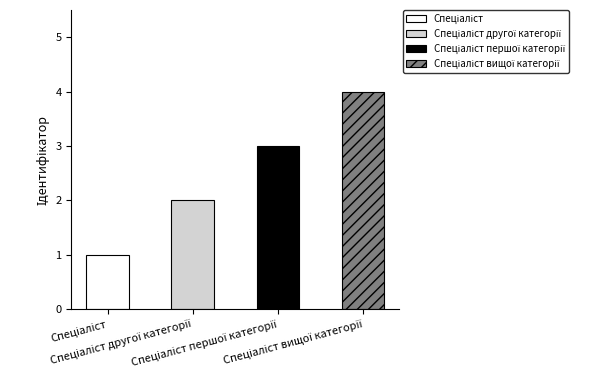

What is the sum of all values?

10